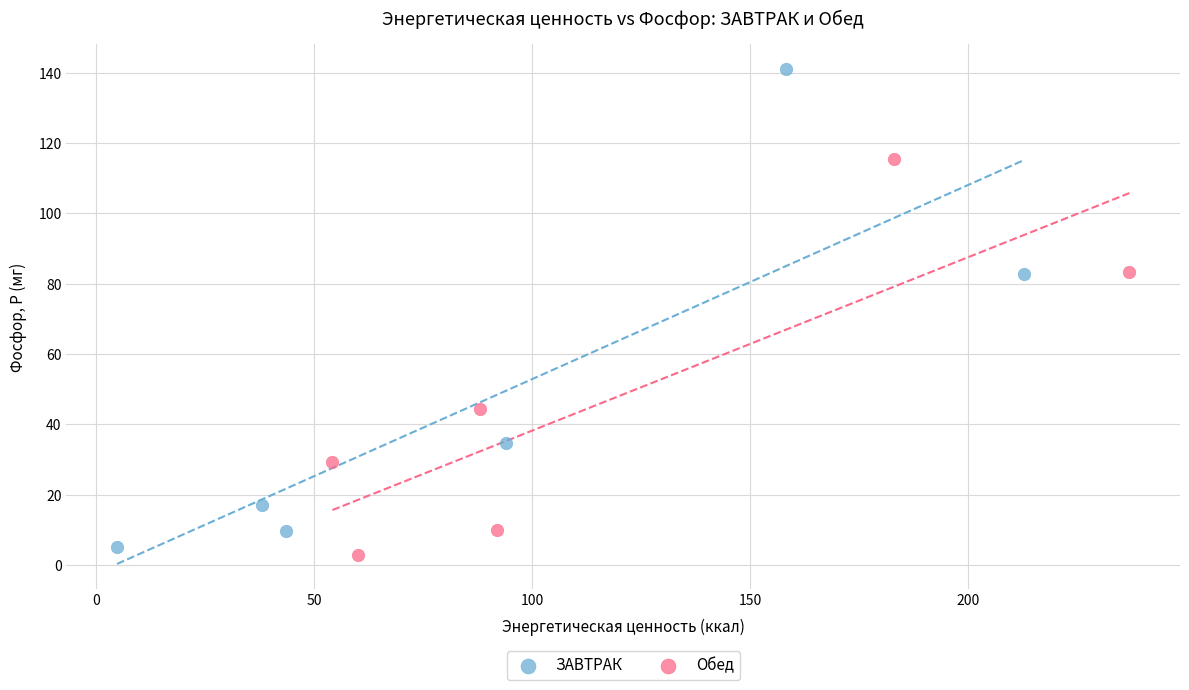

Which series reaches the maximum Y coordinate?

ЗАВТРАК